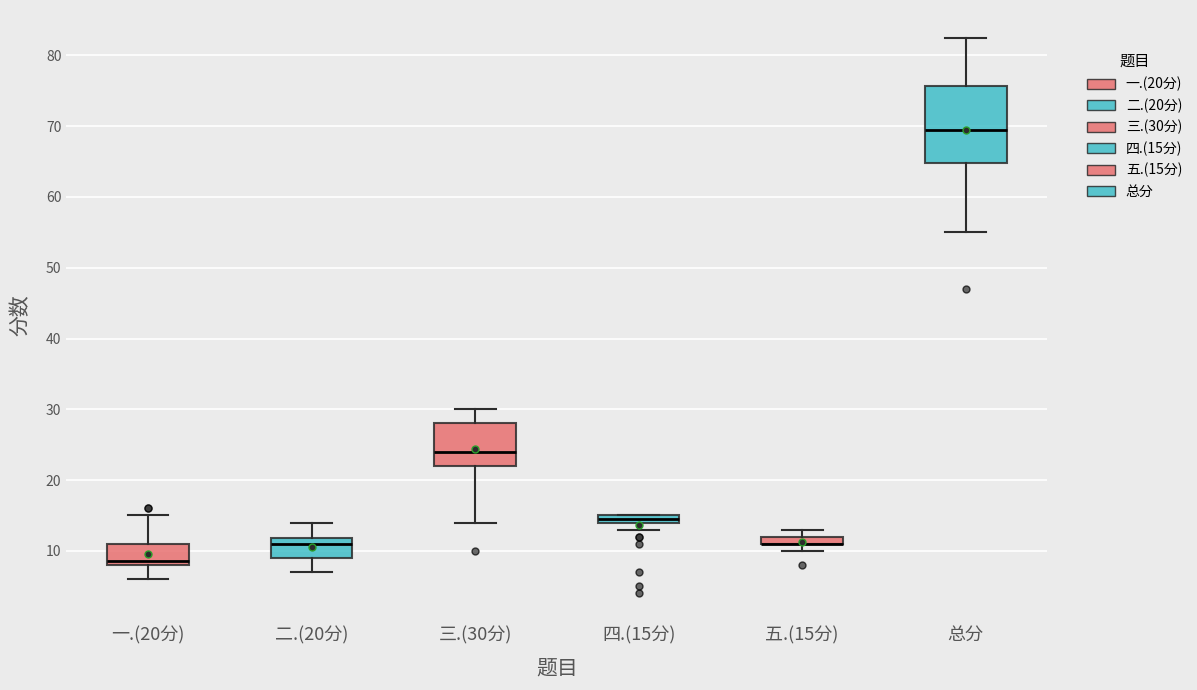

Comparing the boxes themselves (not the whiskers), which one is the tallest?

总分